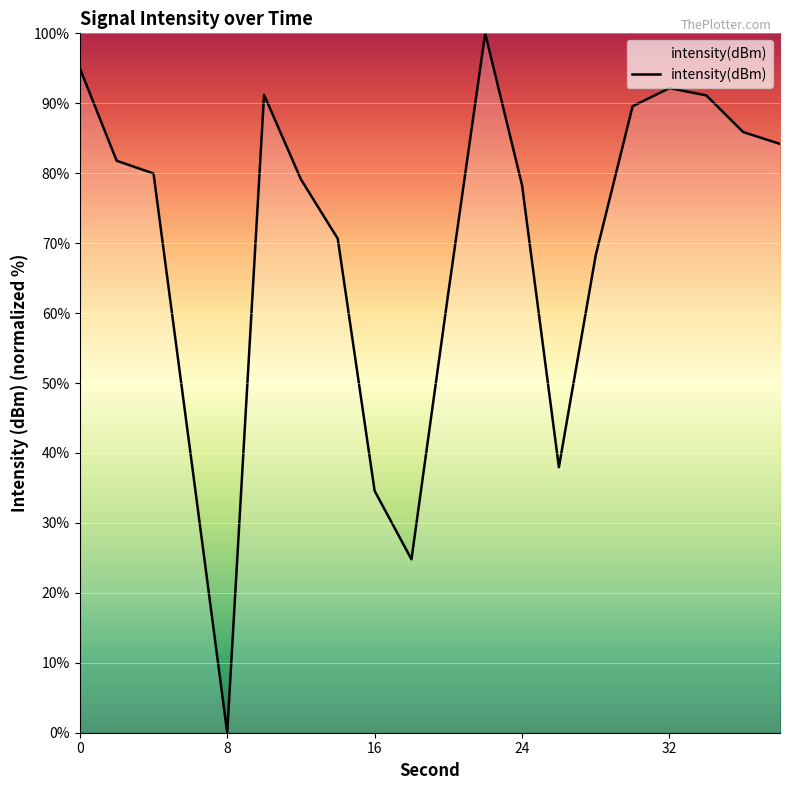

What is the maximum value shown in the chart?

100.0